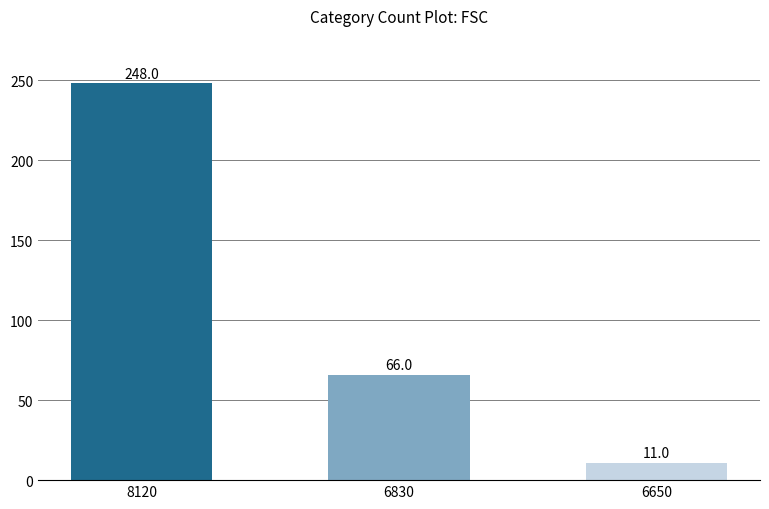

What is the value of the 2nd bar from the left?

66